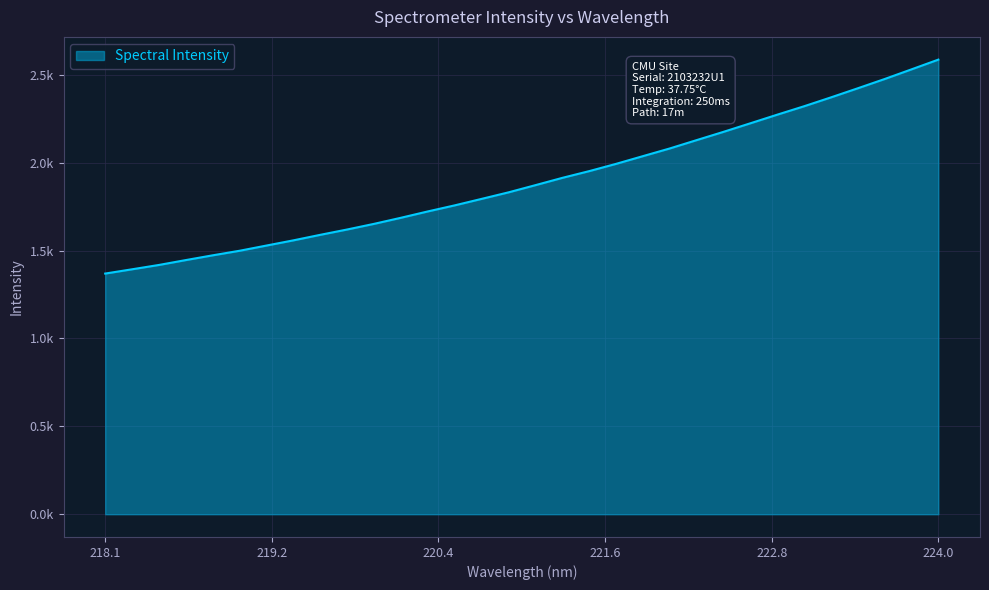

What is the difference between the second highest and minimum values?

1161.6